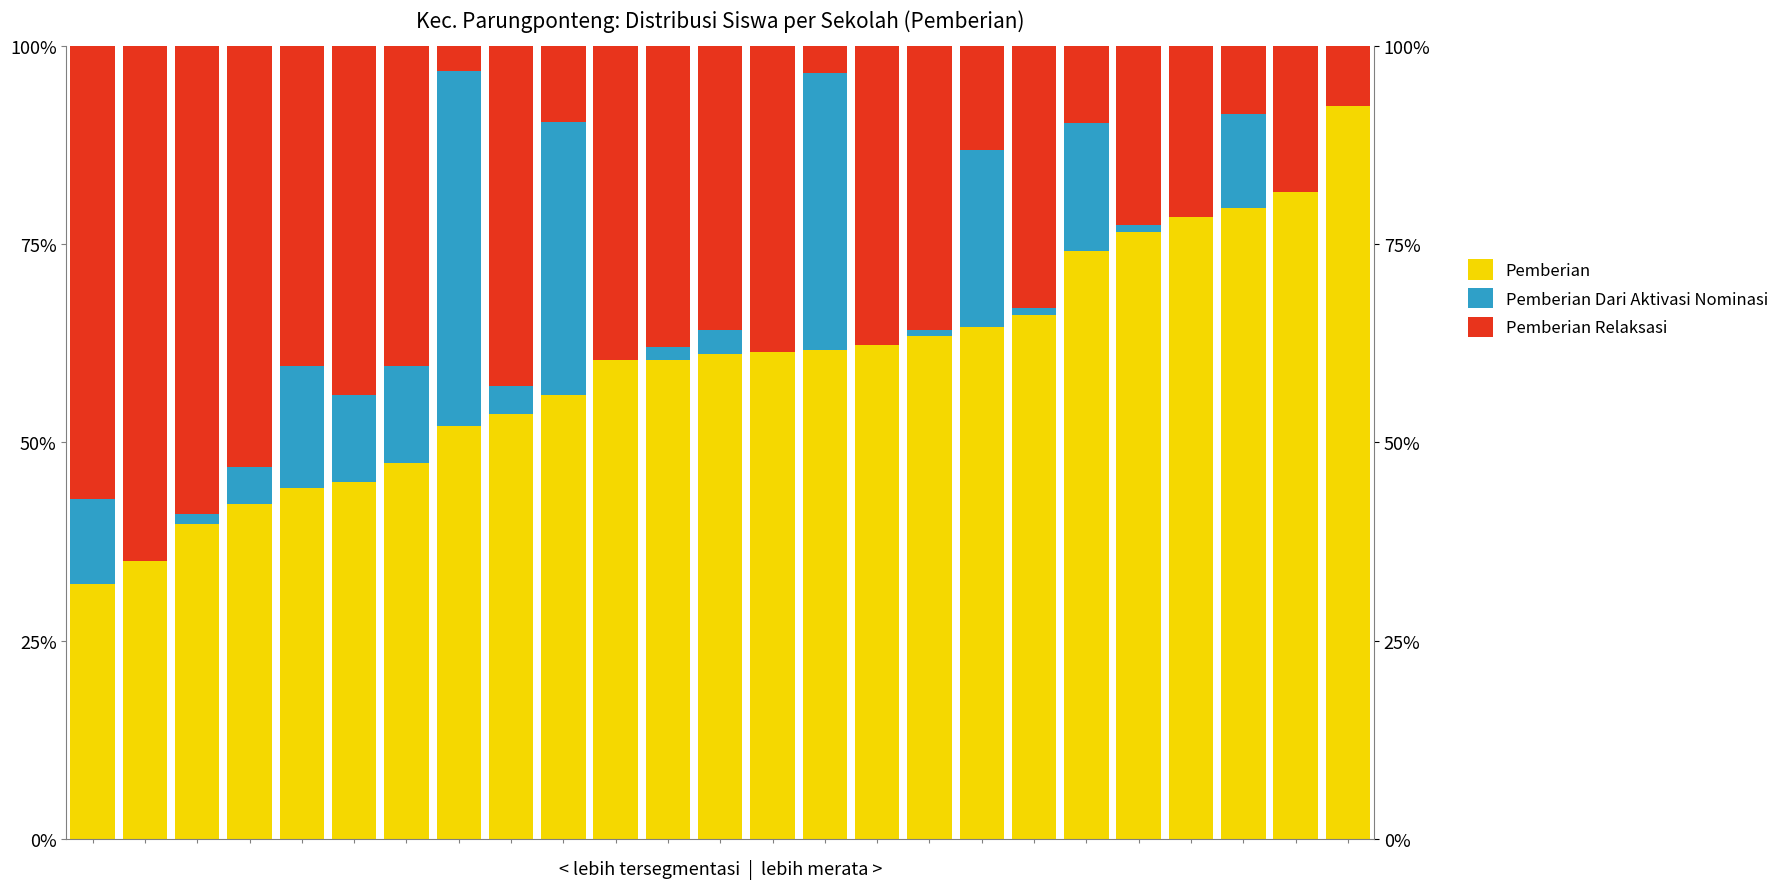

What is the sum of all Pemberian Relaksasi values?

777.7